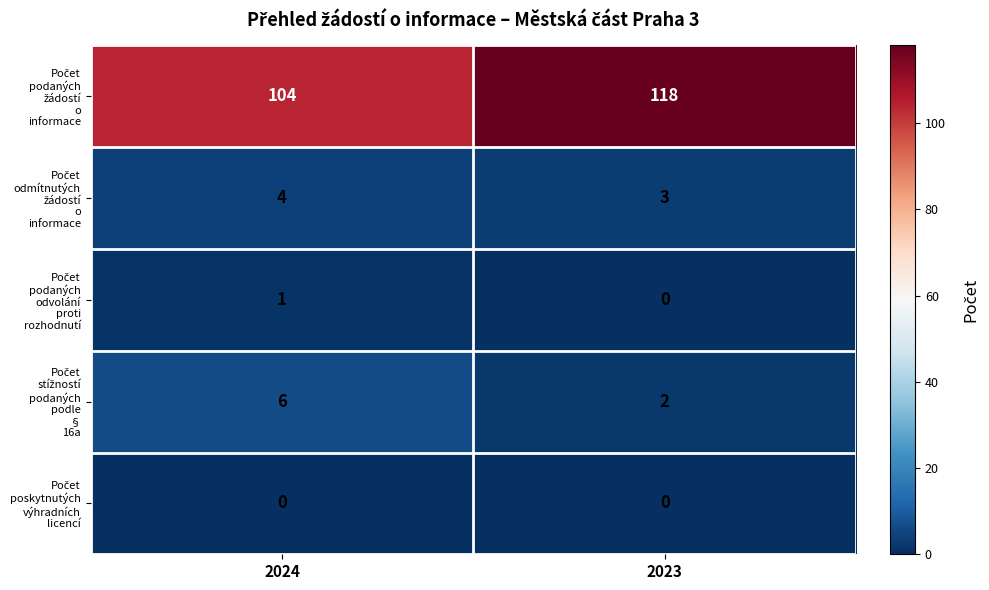

What is the spread (max minus min) of values at 2023?

118